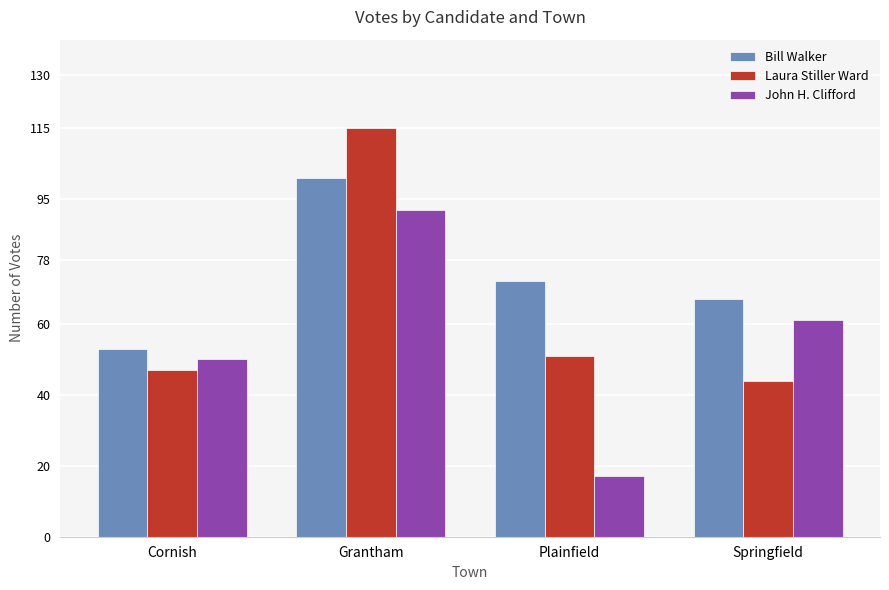

Where is Laura Stiller Ward nearest to the value 79?

Plainfield